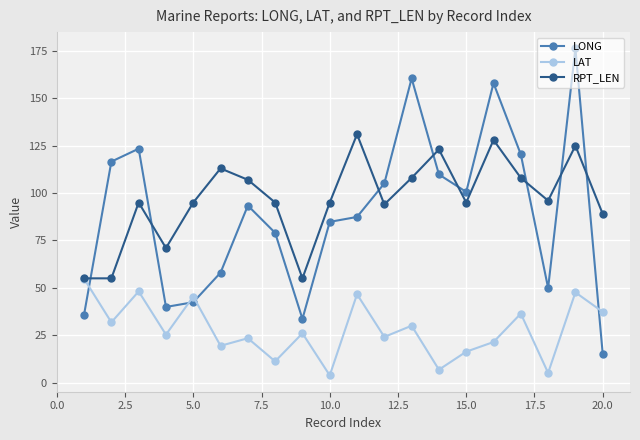

List the series in order of their peak value, lowest first.

LAT, RPT_LEN, LONG